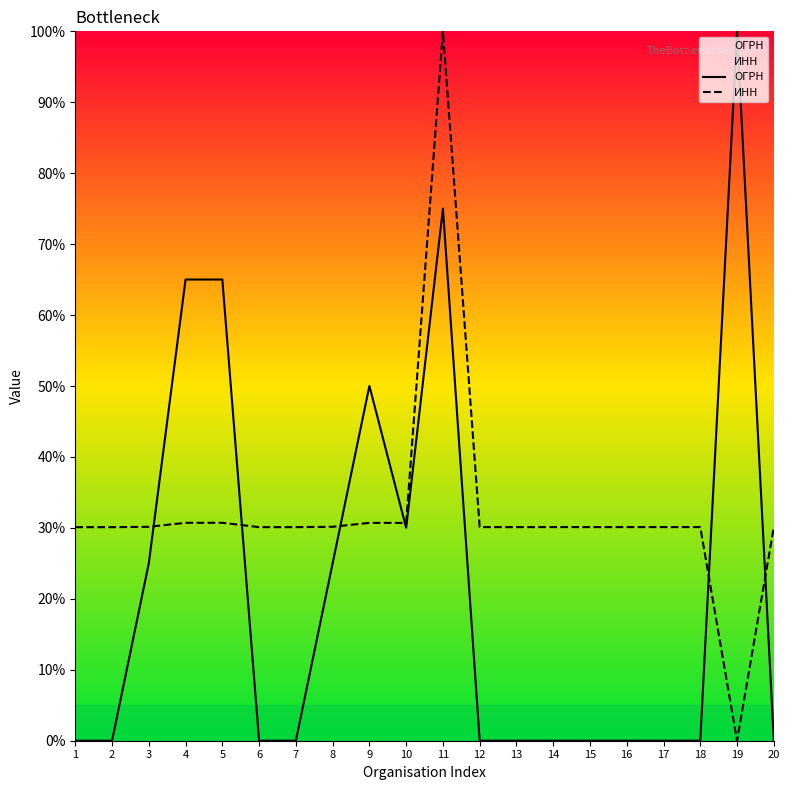

Which series has the largest total across all categories?

ИНН